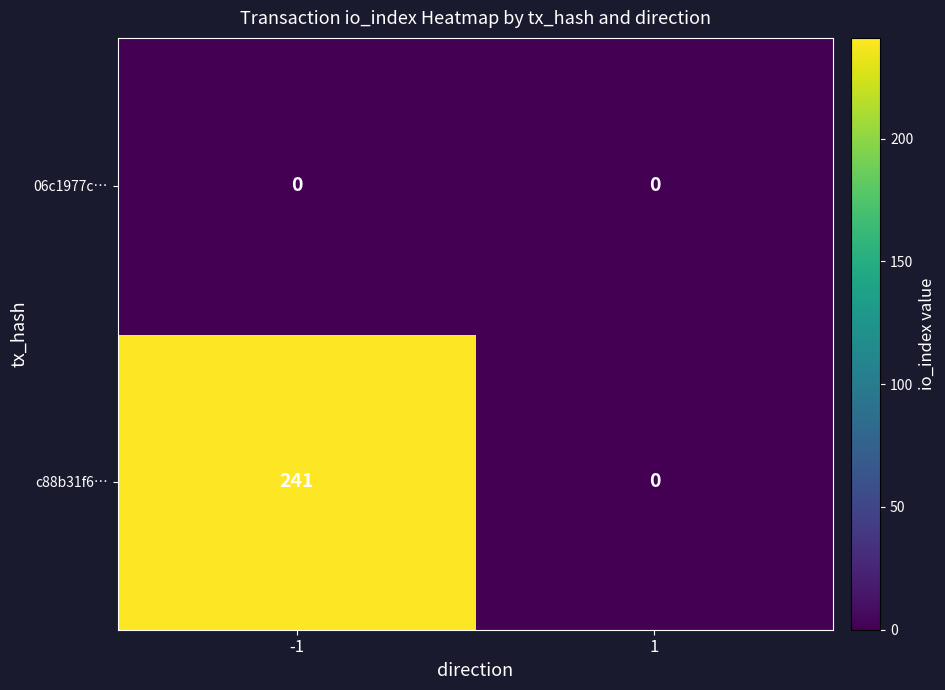

What is the greatest value displayed?

241